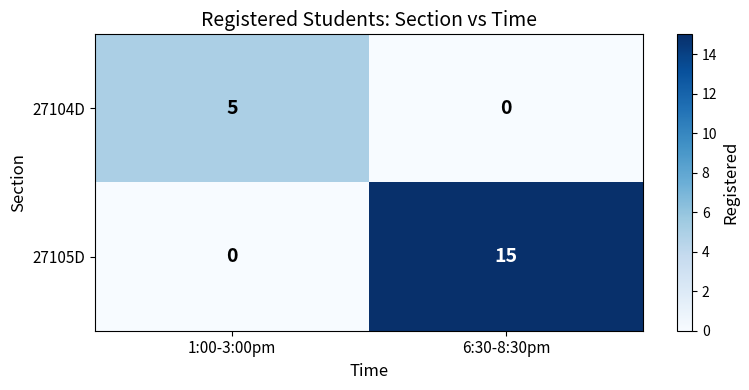

Reading left to right, extract all data points from this chart.

27104D: 5	0
27105D: 0	15